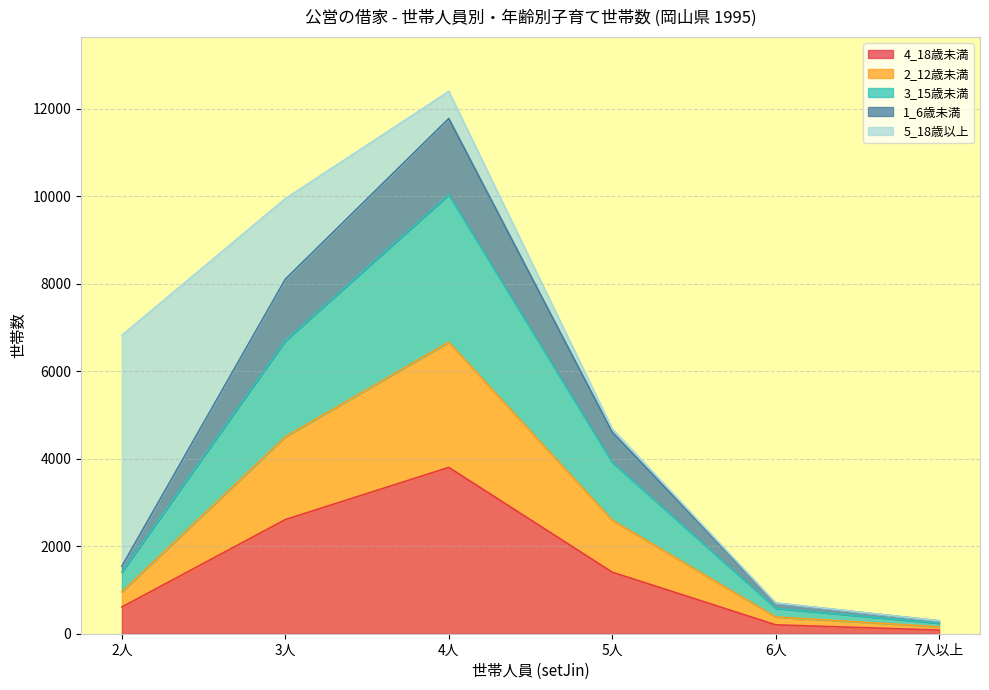

At which category is the sum across all series the highest?

4人